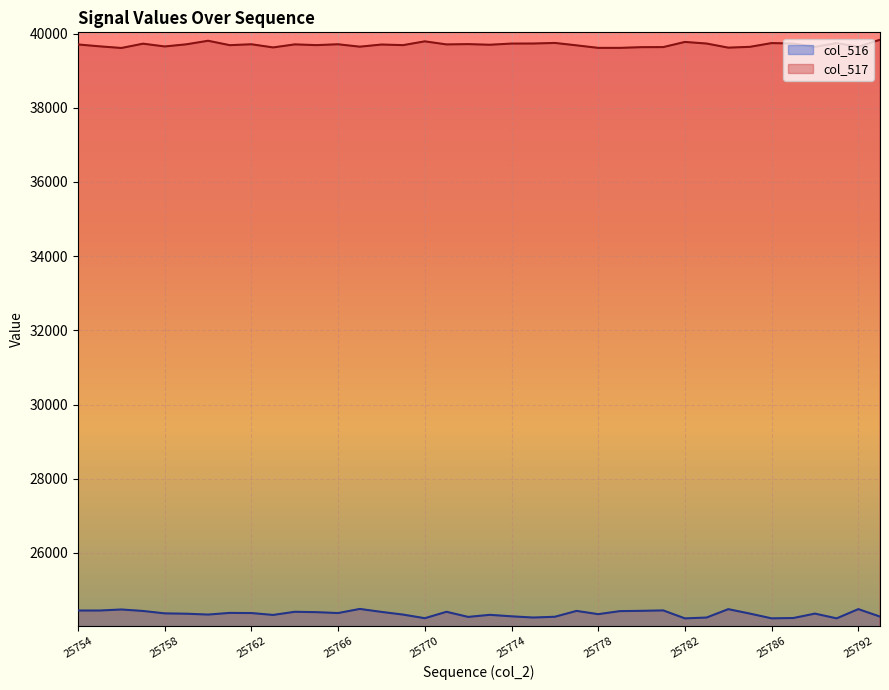

Reading right to left, transcribe all the data shown in this chart.

col_516: 24283	24484	24235	24363	24244	24235	24363	24483	24257	24234	24449	24438	24430	24348	24436	24278	24257	24290	24330	24274	24412	24239	24336	24409	24489	24378	24402	24412	24327	24378	24382	24337	24360	24369	24434	24474	24446	24446
col_517: 39835	39647	39745	39644	39734	39745	39644	39622	39733	39776	39637	39635	39616	39616	39684	39749	39733	39732	39700	39717	39709	39792	39690	39706	39648	39713	39690	39710	39628	39713	39689	39808	39712	39654	39729	39613	39657	39708